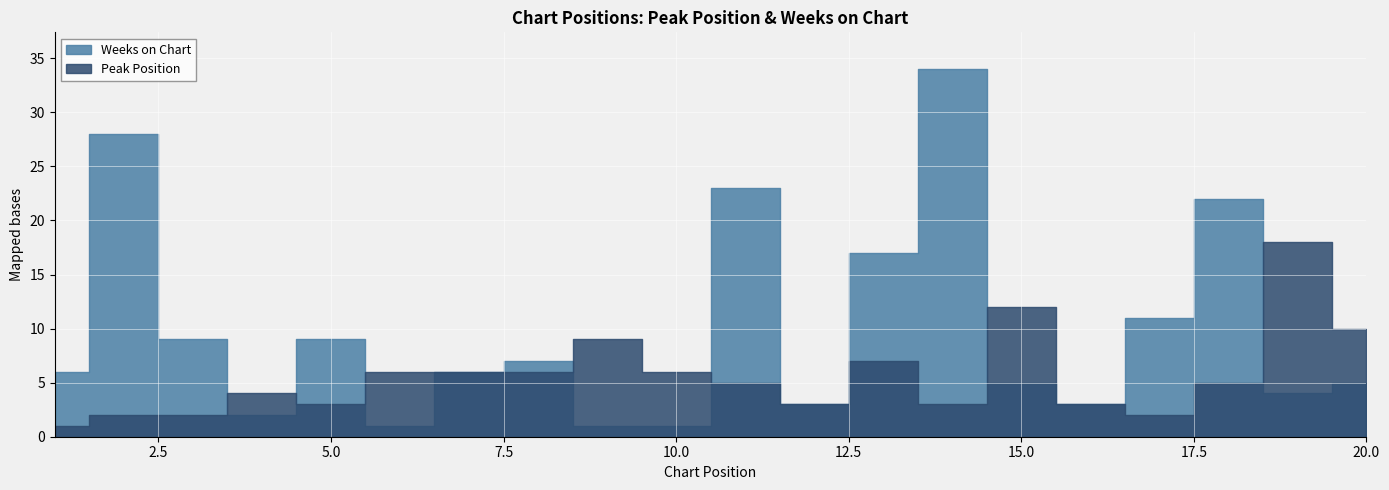

How many values in the Weeks on Chart series are below 6?

9